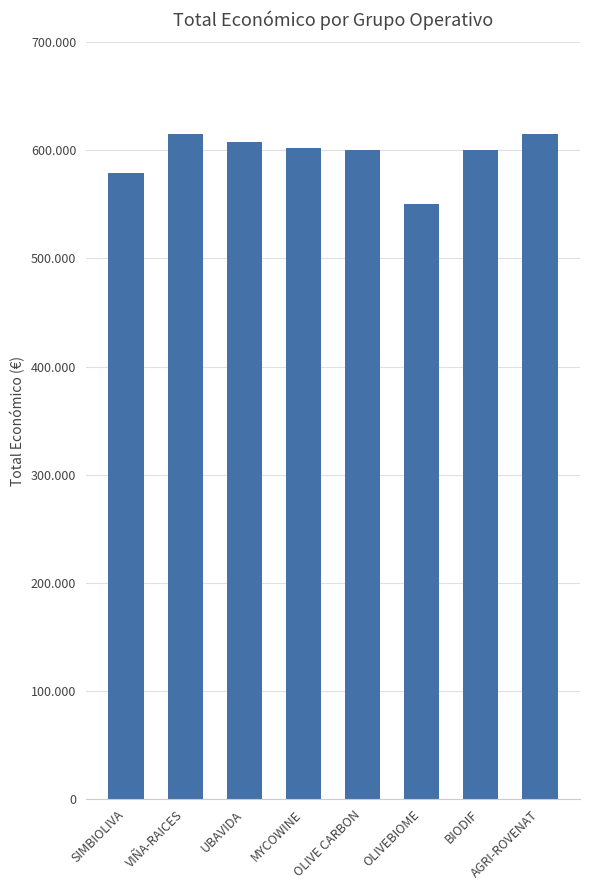

The value at OLIVEBIOME is 982416.4. True or false?

False